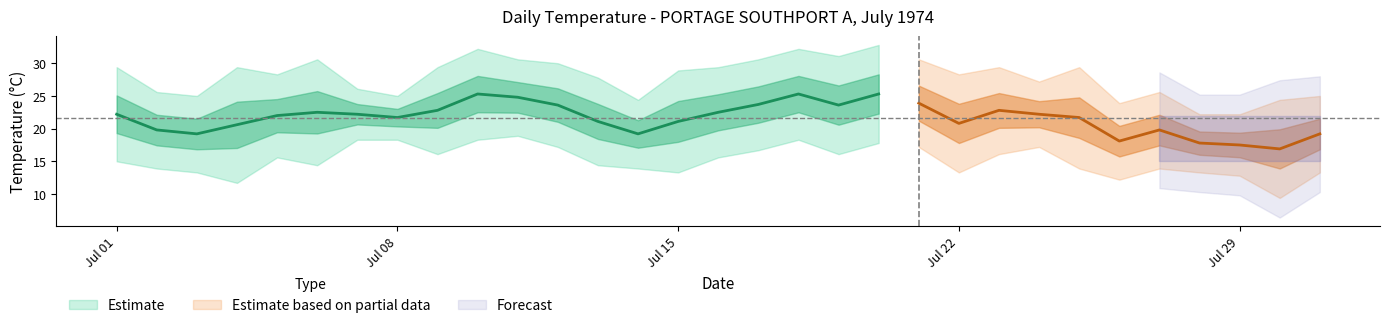

In Mean Temp (C), how many points are higher than both neighbors (excluding endpoints)?

6